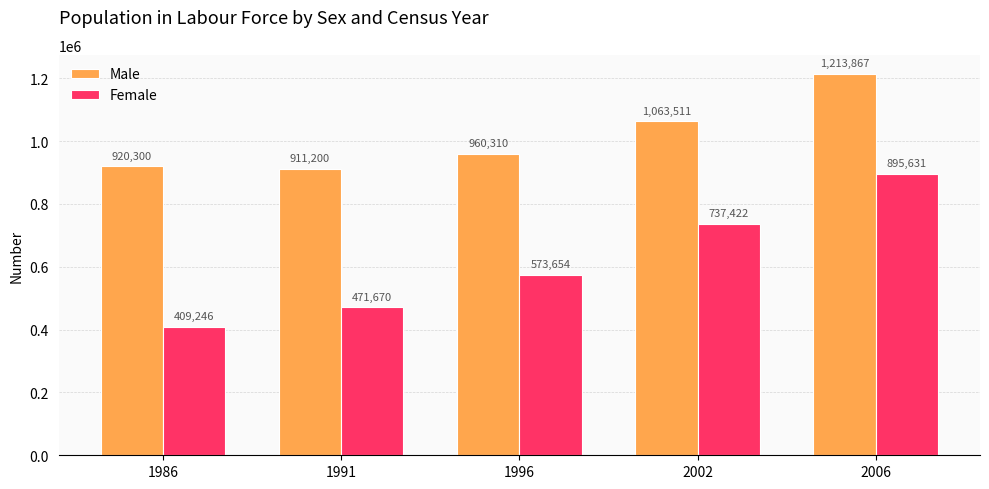

Which series has the largest range (max minus min)?

Female